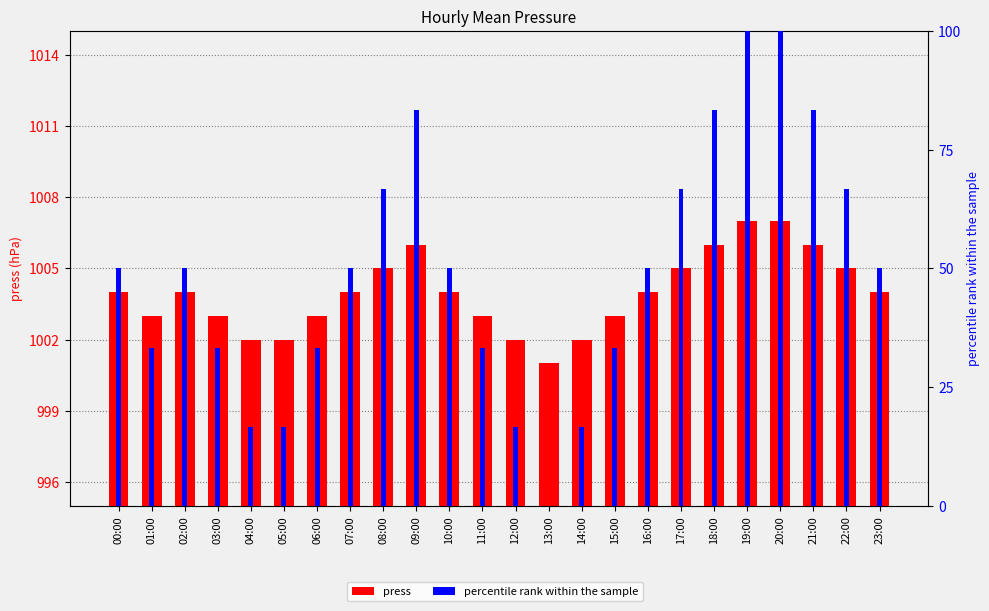

Count the number of data series in this chart.

2